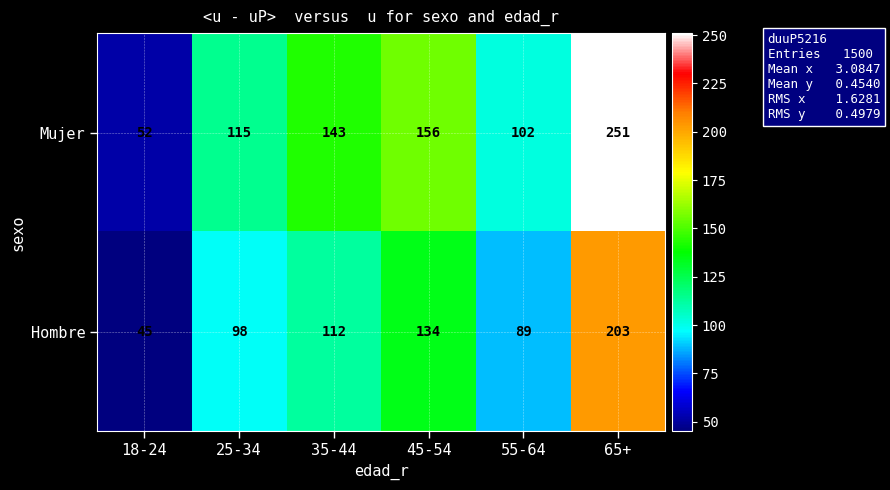

Reading left to right, transcribe all the data shown in this chart.

Mujer: 52	115	143	156	102	251
Hombre: 45	98	112	134	89	203